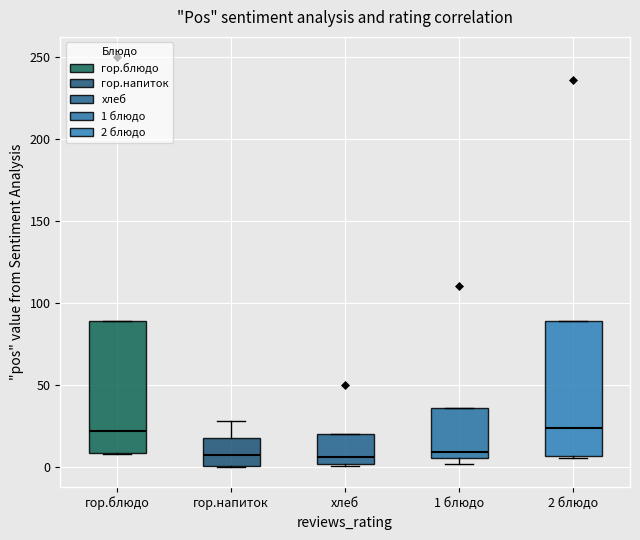

Reading left to right, read every box against the y-axis: the position of its median line, the range the box covers, and the ends of its whiskers. The values are not printed on the chart, so give them approximately, as read against the axis.

гор.блюдо: median 20, box 10 to 90, whiskers 5 to 90
гор.напиток: median 5, box 0 to 20, whiskers 0 to 30
хлеб: median 5, box 0 to 20, whiskers 0 to 20
1 блюдо: median 10, box 5 to 35, whiskers 0 to 35
2 блюдо: median 25, box 5 to 90, whiskers 5 to 90